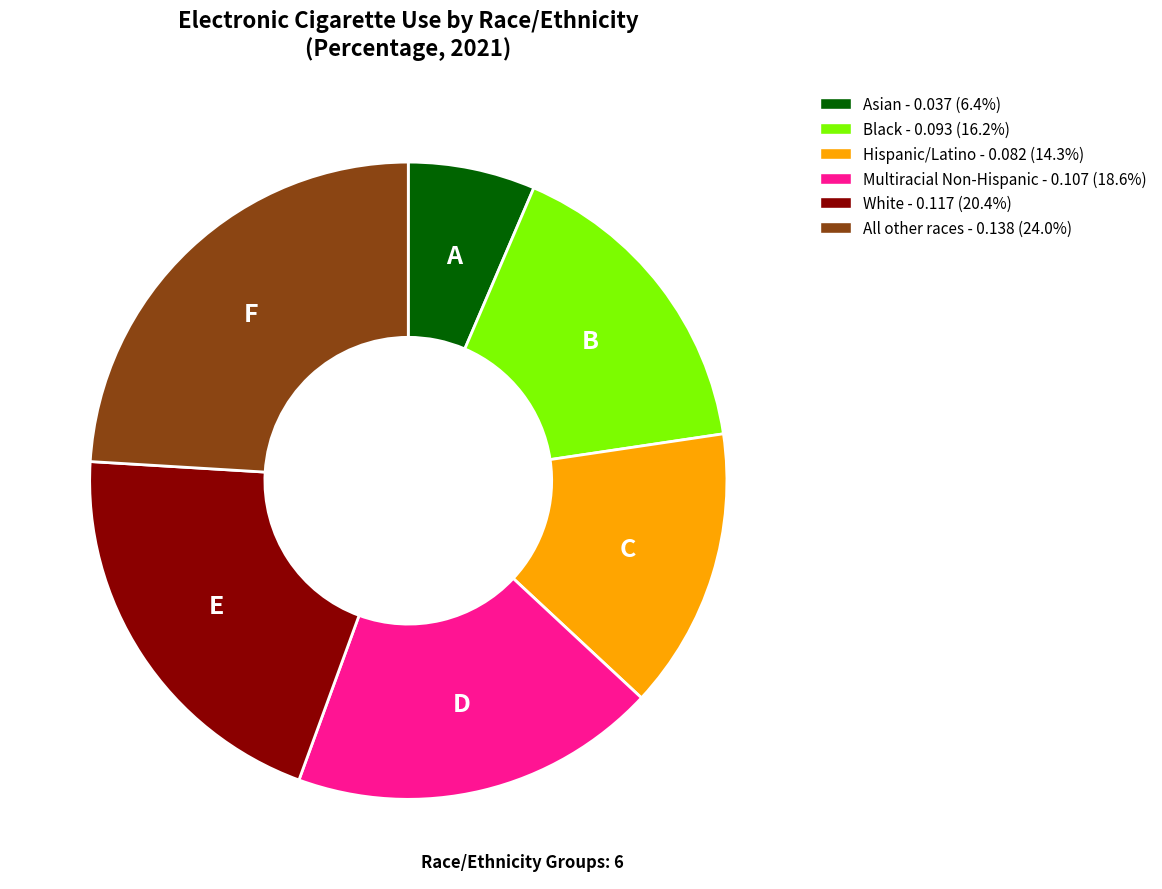

Is the sum of White - 0.117 (20.4%) and Asian - 0.037 (6.4%) greater than half?

No